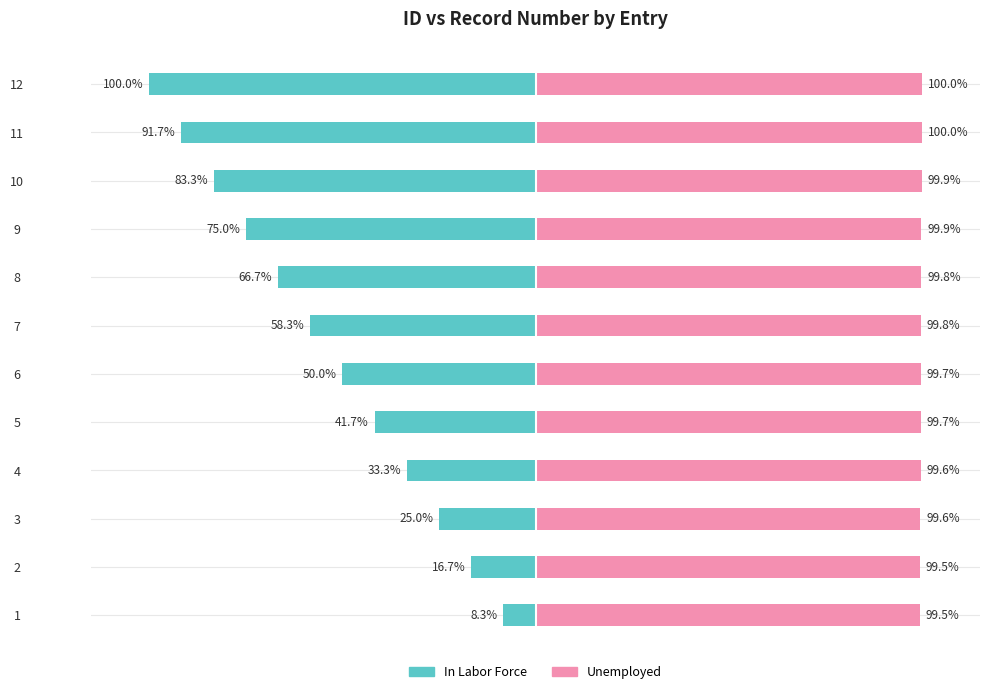

Which series has the widest spread of values?

In Labor Force